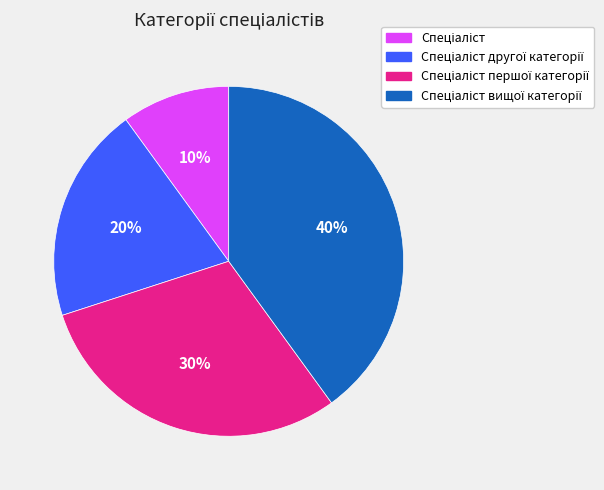

Does any single category account for the majority?

No